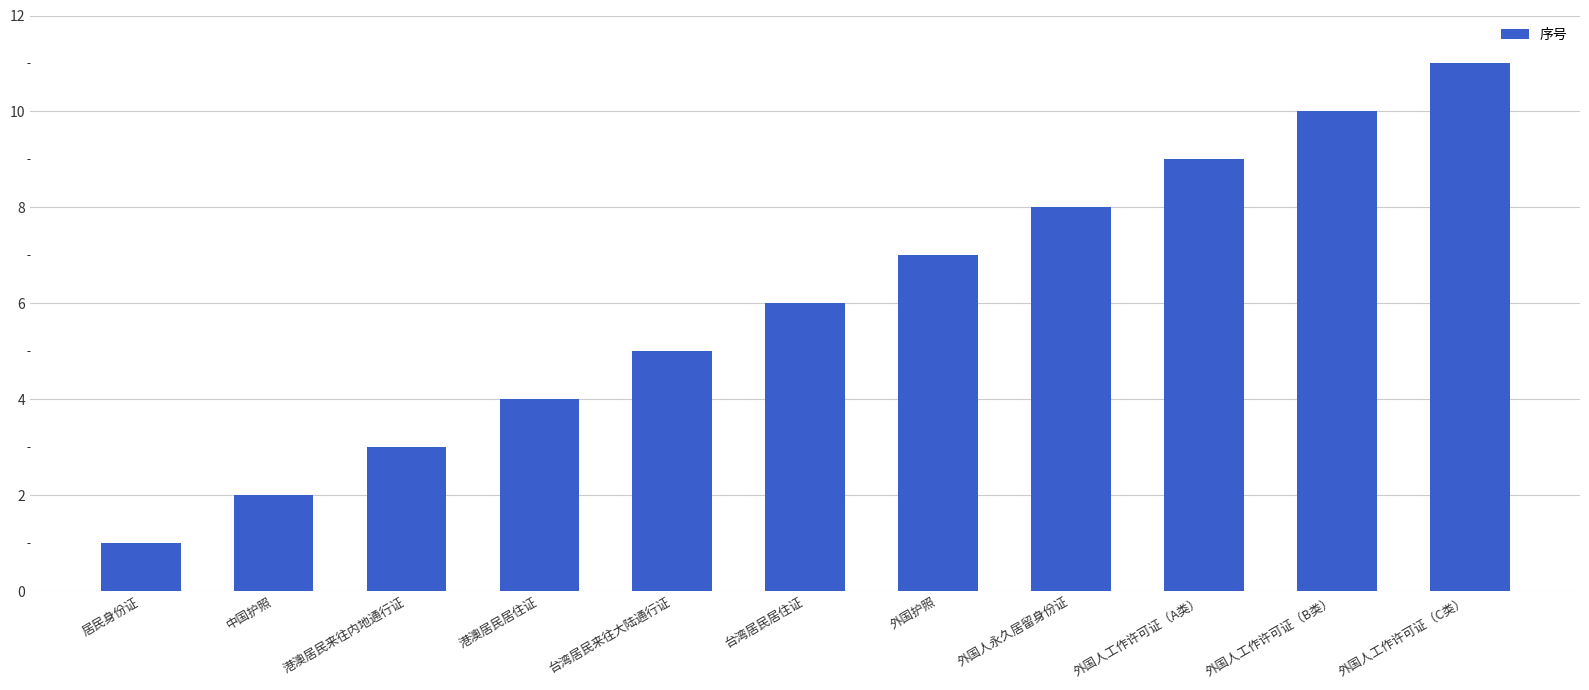

Count the number of categories in the chart.

11